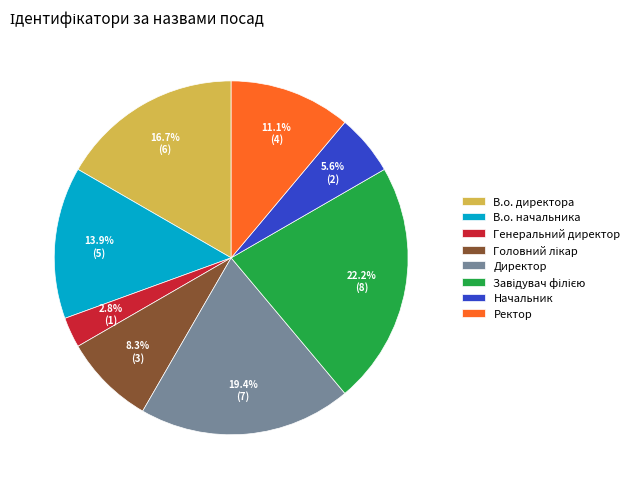

Count the number of slices in the pie.

8